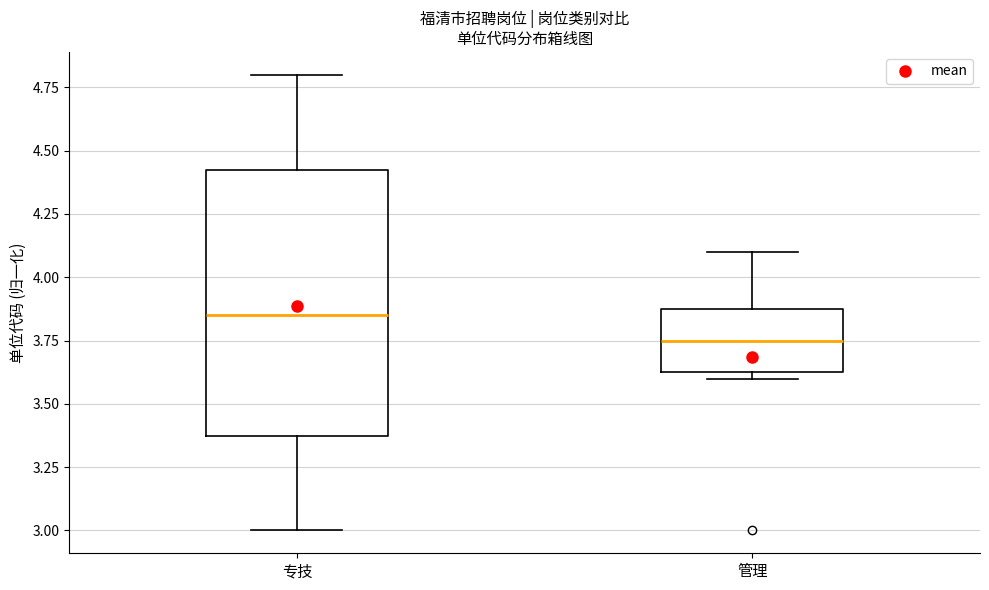

Reading left to right, transcribe this box plot: for each box, give where its median line is, the range the box spans, and where its two whiskers end, as read against the y-axis. The values are not printed on the chart, so give them approximately, as read against the axis.

专技: median 3.85, box 3.40 to 4.45, whiskers 3.00 to 4.80
管理: median 3.75, box 3.65 to 3.90, whiskers 3.60 to 4.10